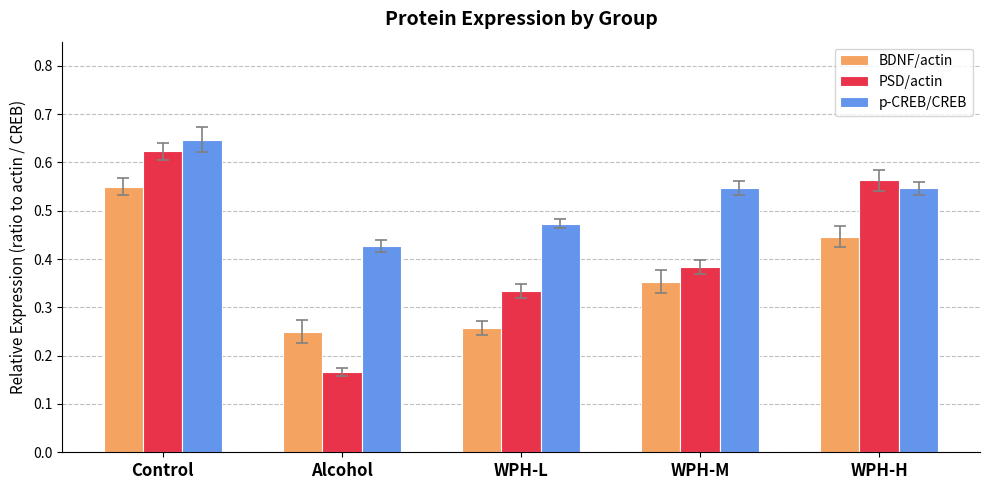

Rank the series by their average value, from lowest to highest.

BDNF/actin, PSD/actin, p-CREB/CREB